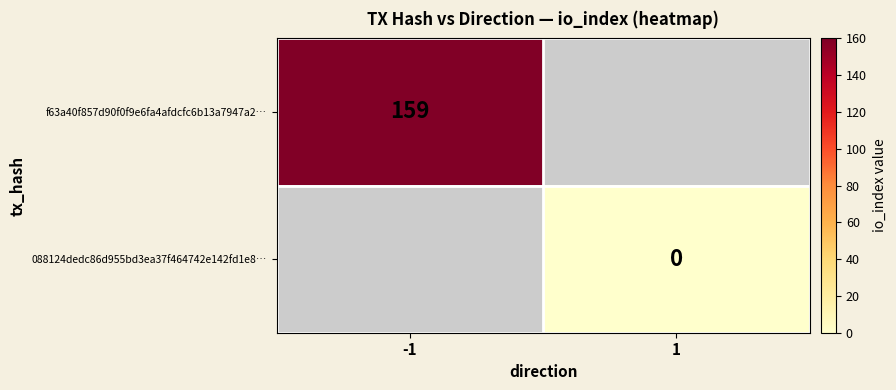

Which series has the widest spread of values?

f63a40f857d90f0f9e6fa4afdcfc6b13a7947a2…